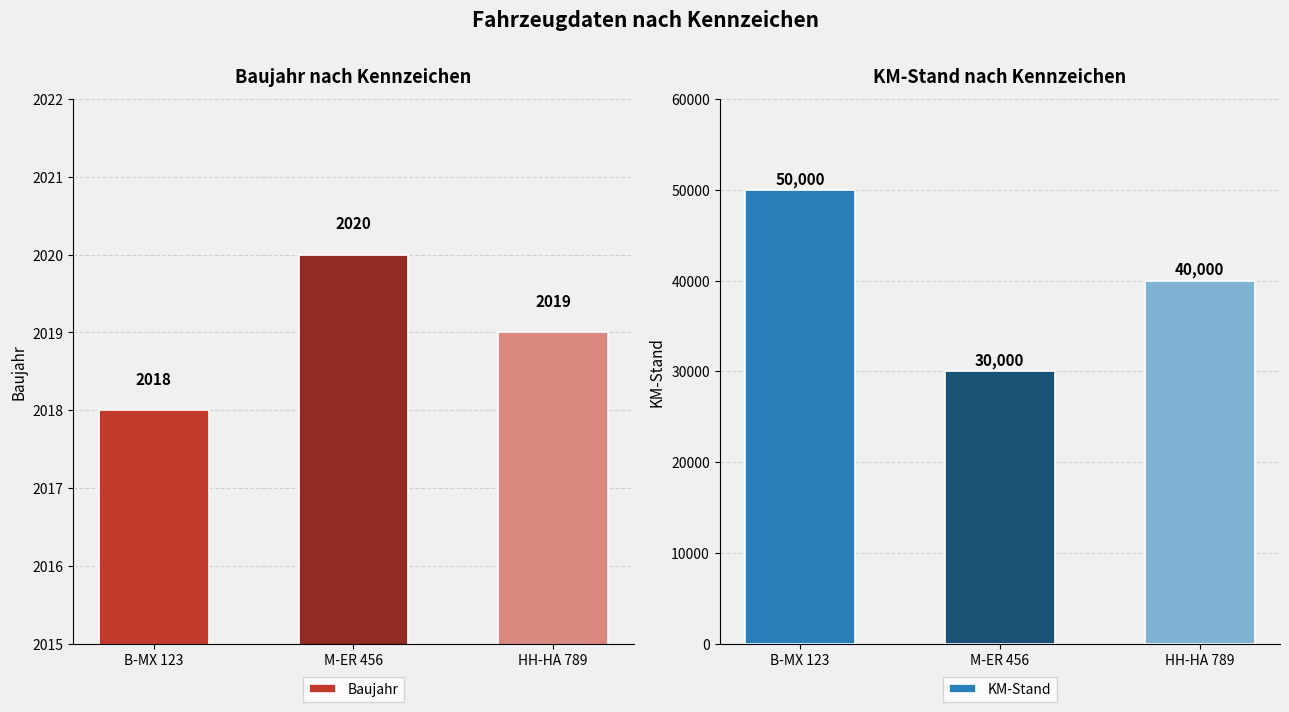

Is it true that KM-Stand equals 80042 at B-MX 123?

False